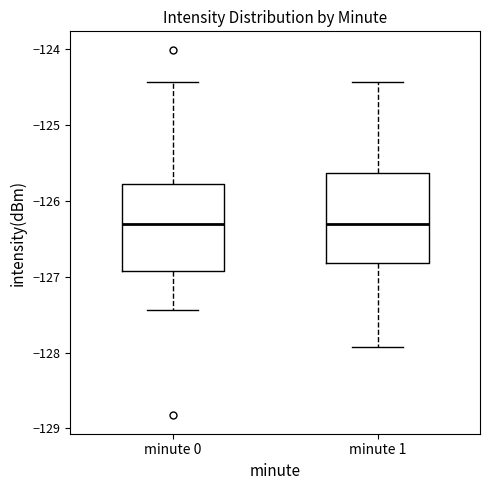

Reading left to right, read every box against the y-axis: the position of its median line, the range the box covers, and the ends of its whiskers. The values are not printed on the chart, so give them approximately, as read against the axis.

minute 0: median -126.3, box -126.9 to -125.8, whiskers -127.4 to -124.4
minute 1: median -126.3, box -126.8 to -125.6, whiskers -127.9 to -124.4